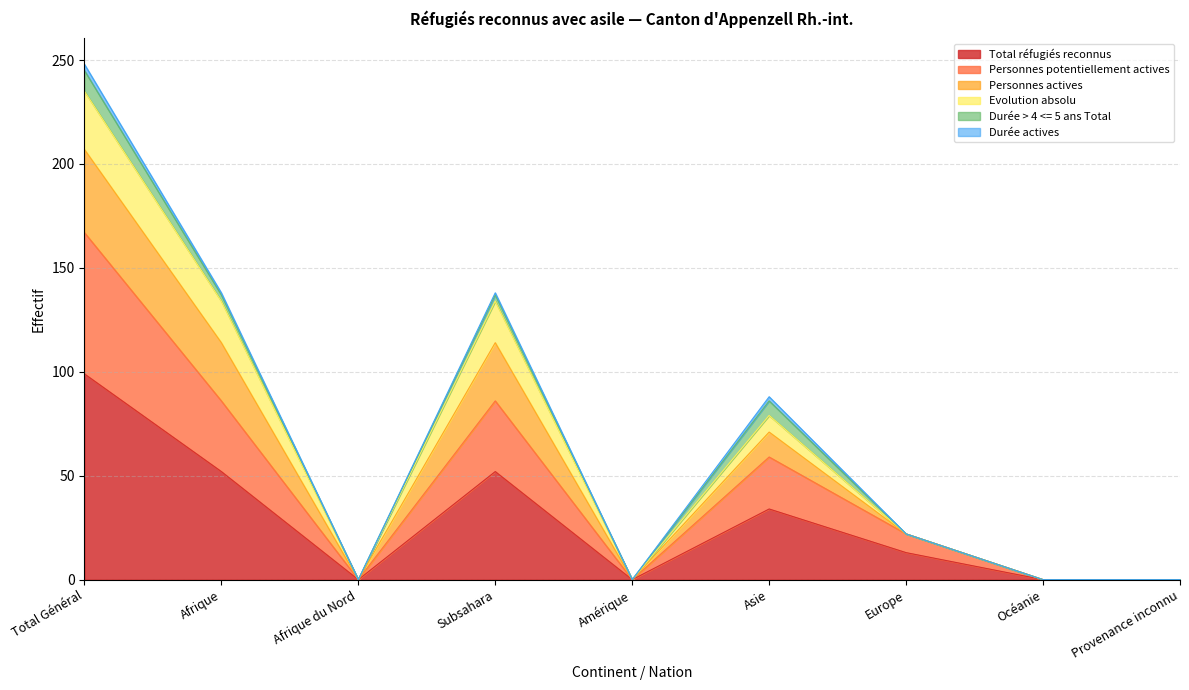

Where is the first local maximum for Personnes actives?

Subsahara